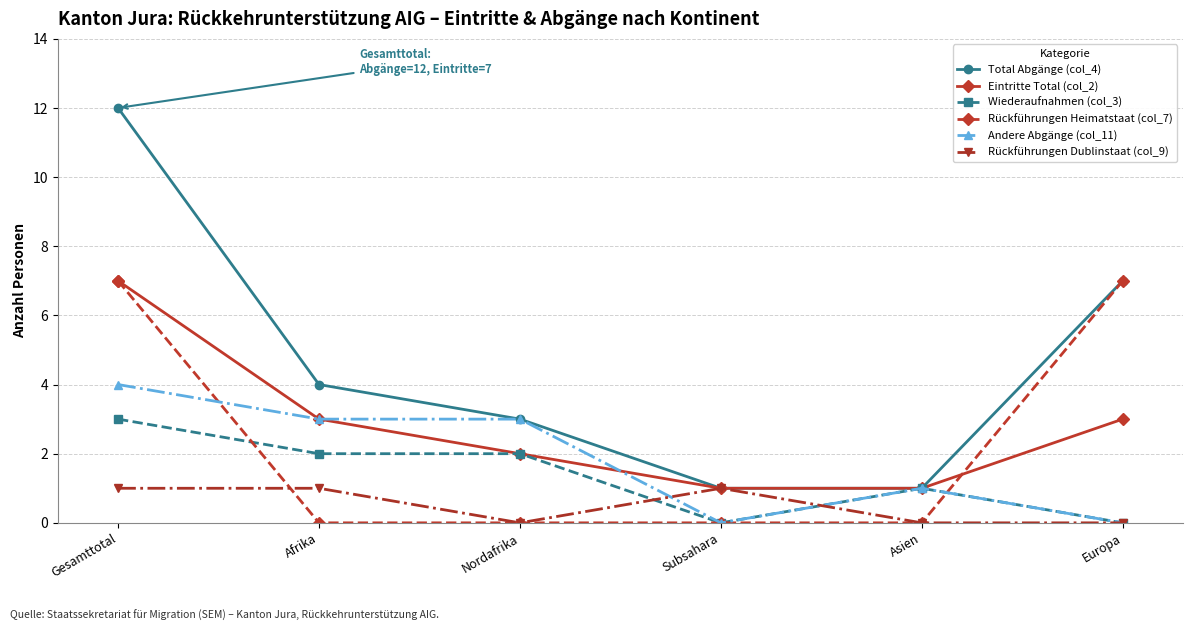

What is the total value across all series at Afrika?

13